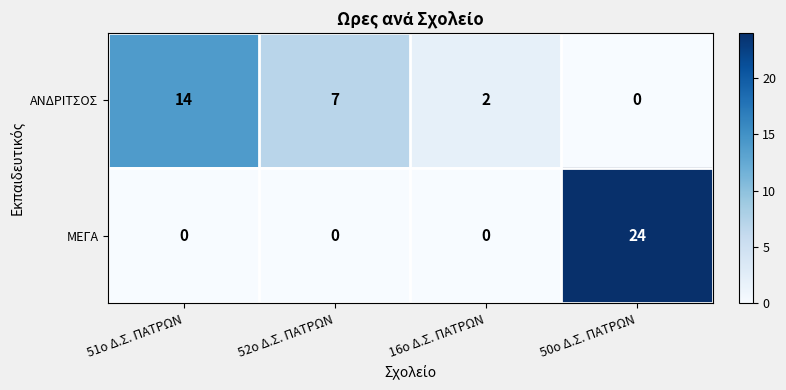

What is the highest value of the ΜΕΓΑ series?

24